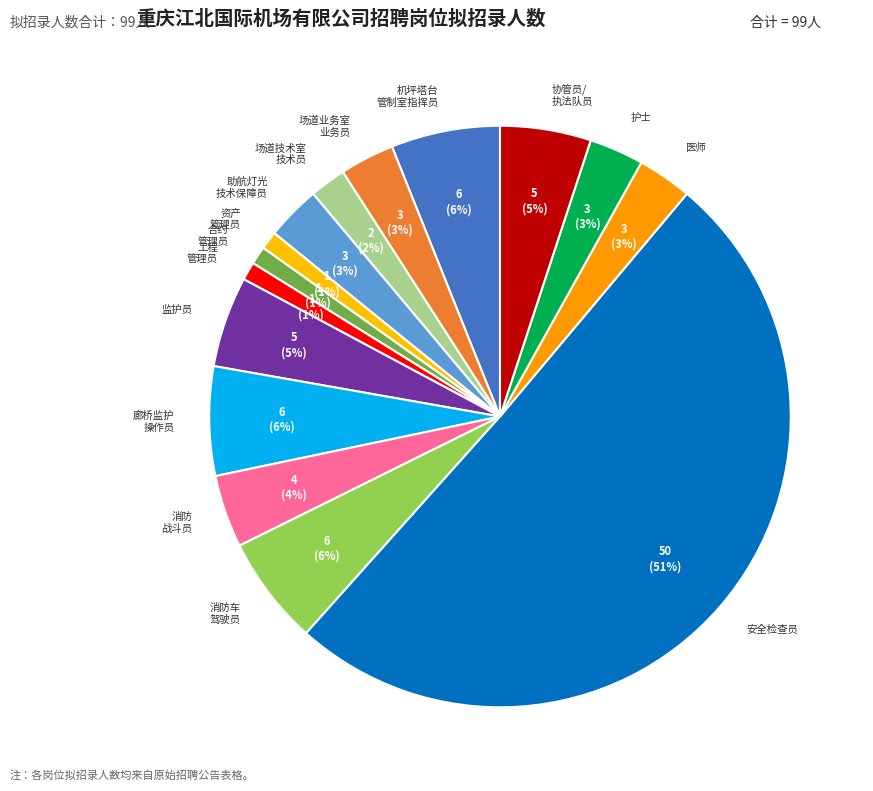

What percentage is the 机坪塔台 管制室指挥员 slice, to the nearest percent?

6%